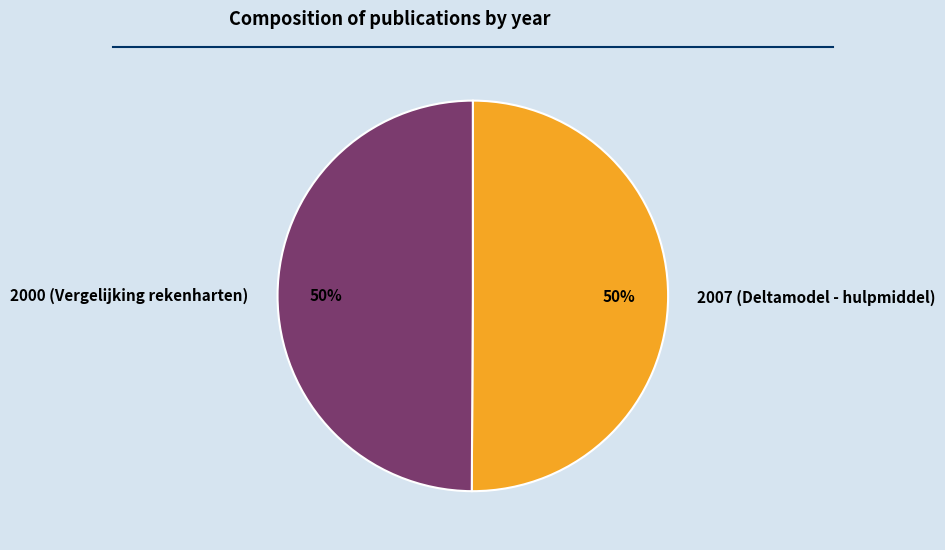

Approximately how many times larger is the value at 2007 (Deltamodel - hulpmiddel) compared to 2000 (Vergelijking rekenharten)?

1.0